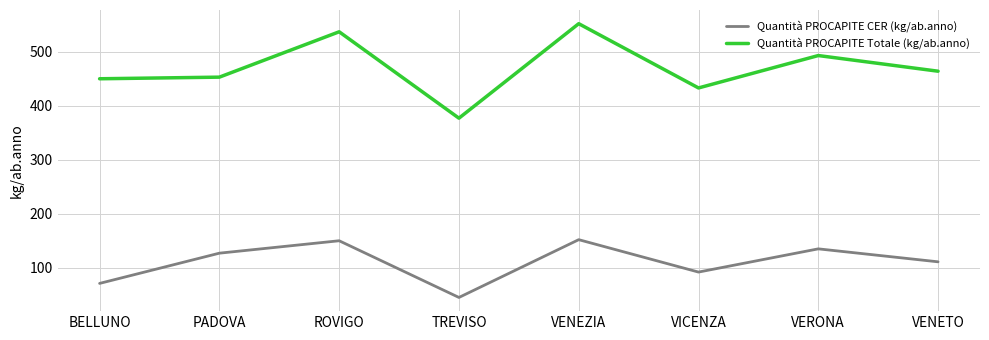

Count the number of data series in this chart.

2